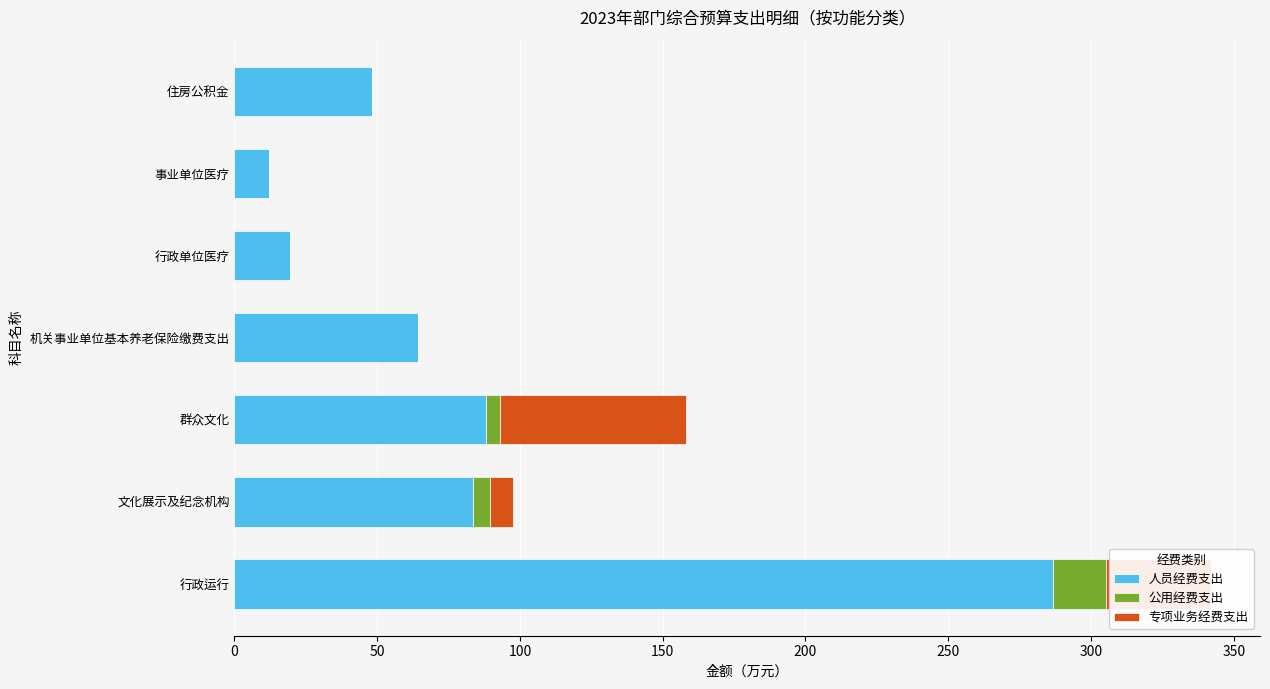

At which label is 人员经费支出 closest to 149?

群众文化